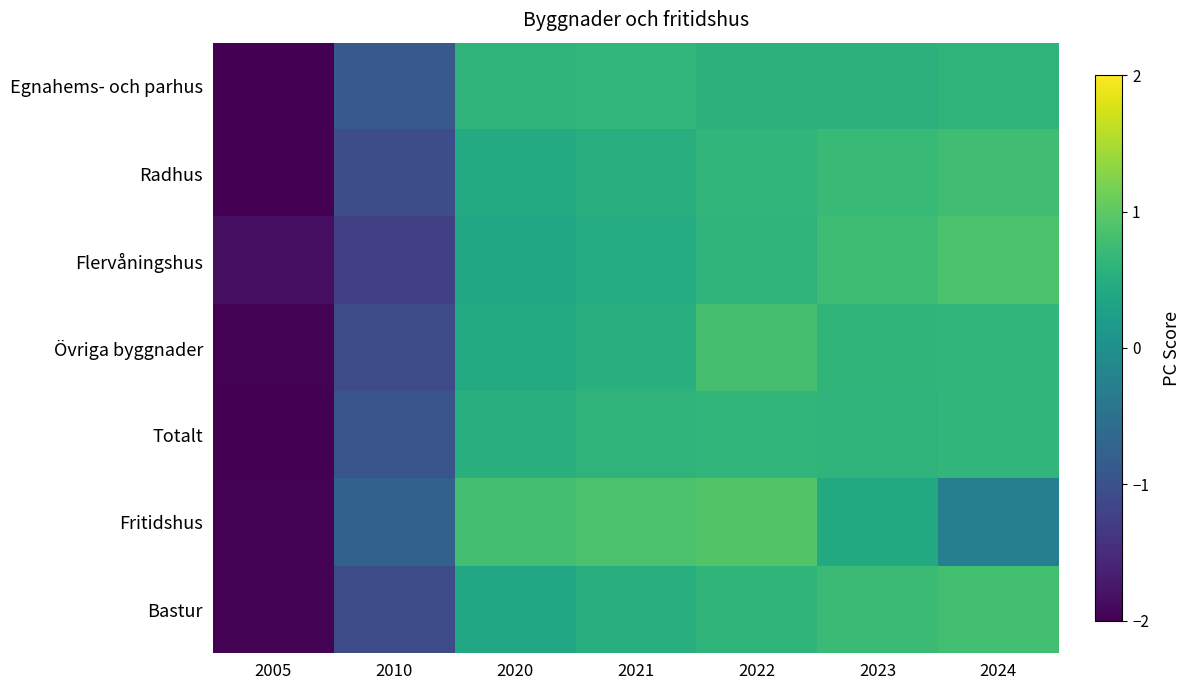

Count the number of data series in this chart.

7